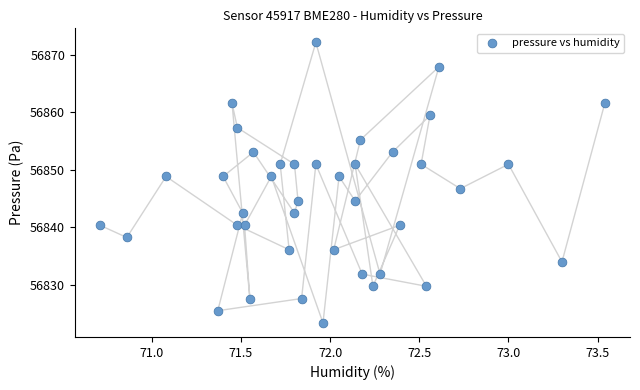

What is the range of X values (max minus min)?

2.8